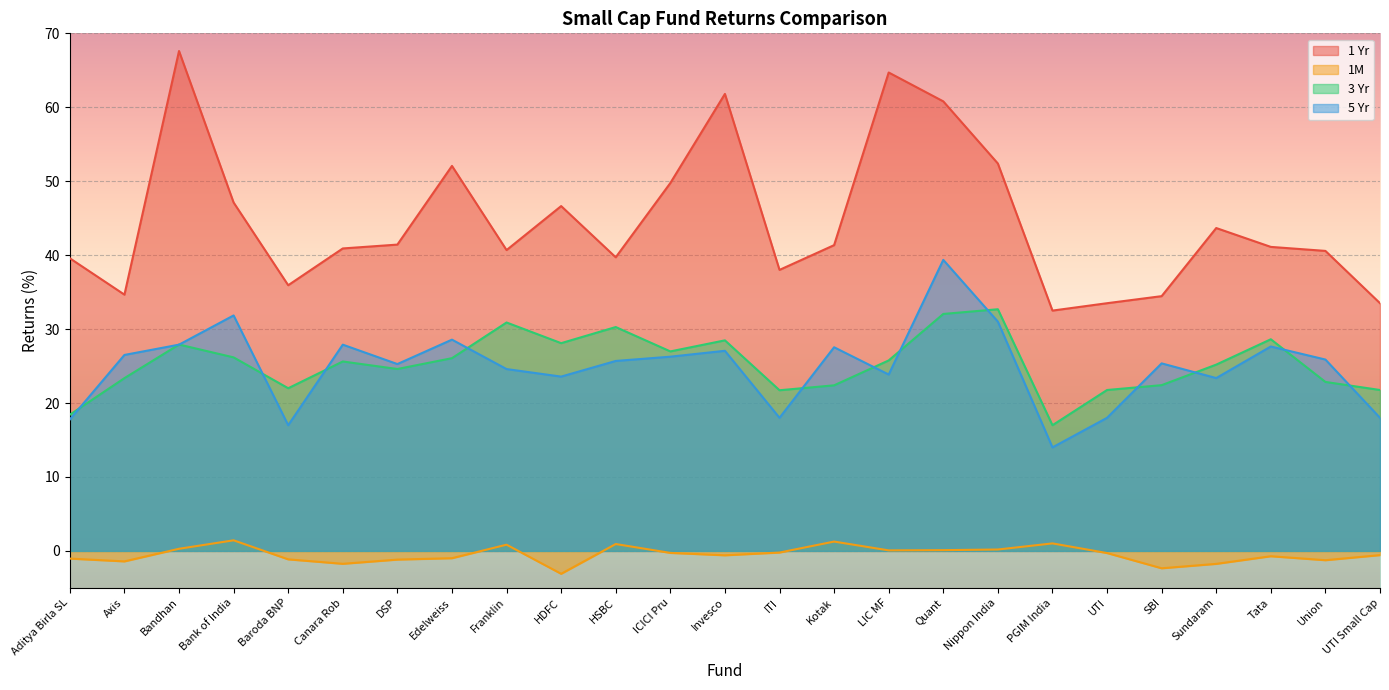

True or false: 1M has more than 1 interior local peaks.

True